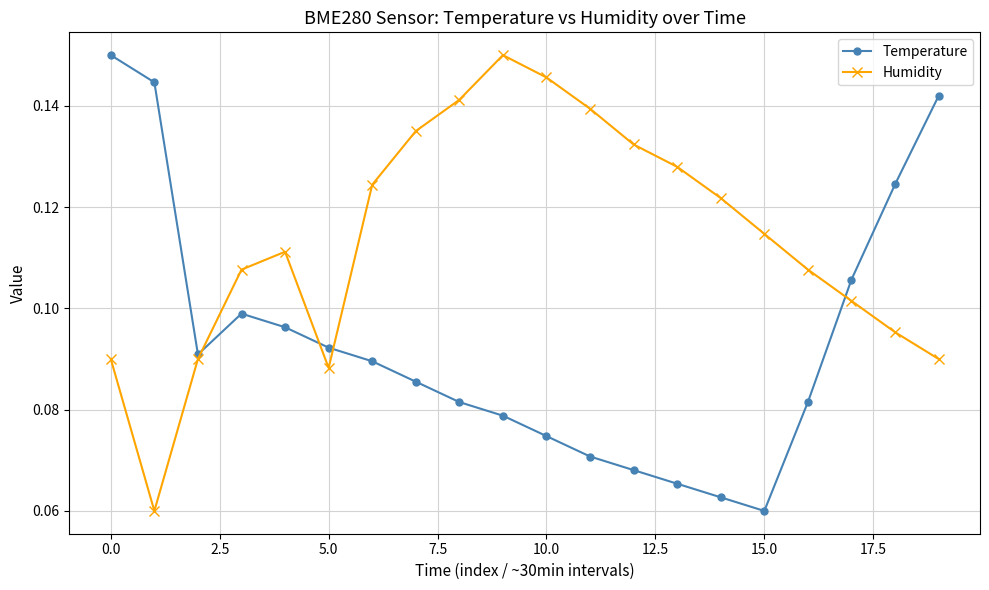

True or false: Humidity has more than 0 points higher than both neighbors.

True